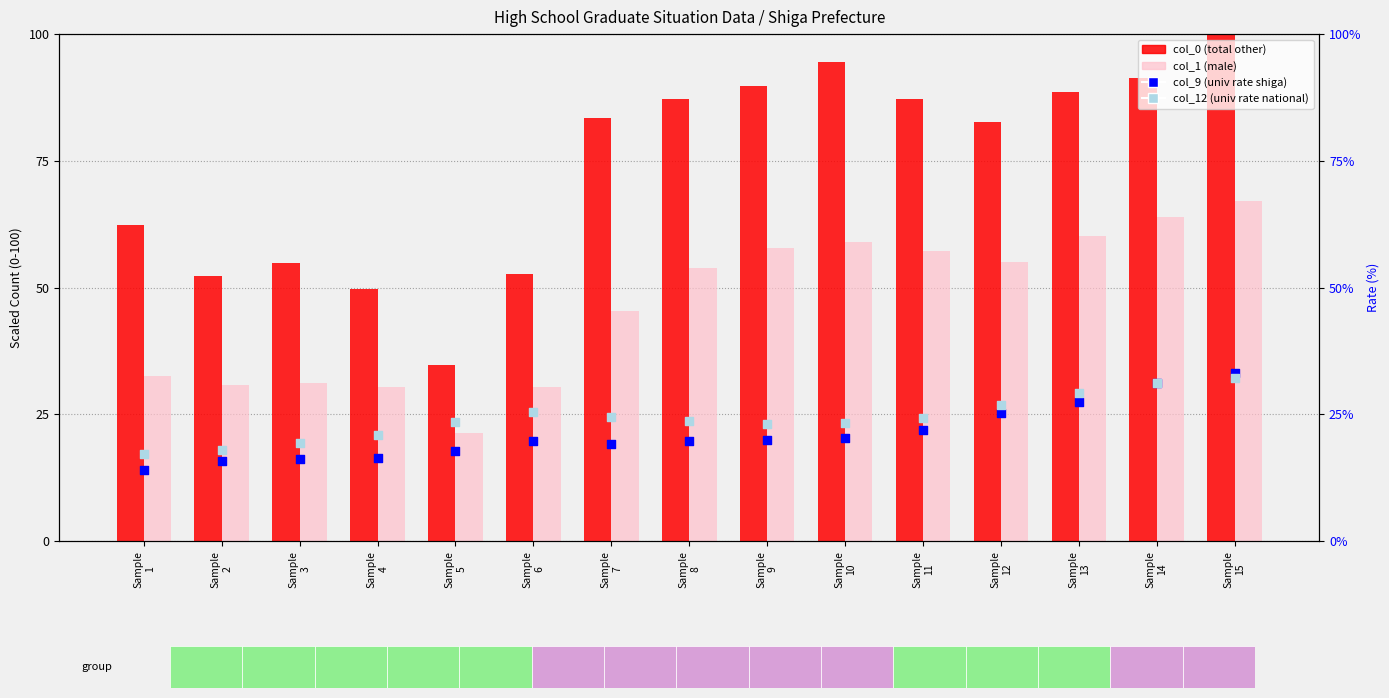

At how many categories does at least one series exceed 47?

14